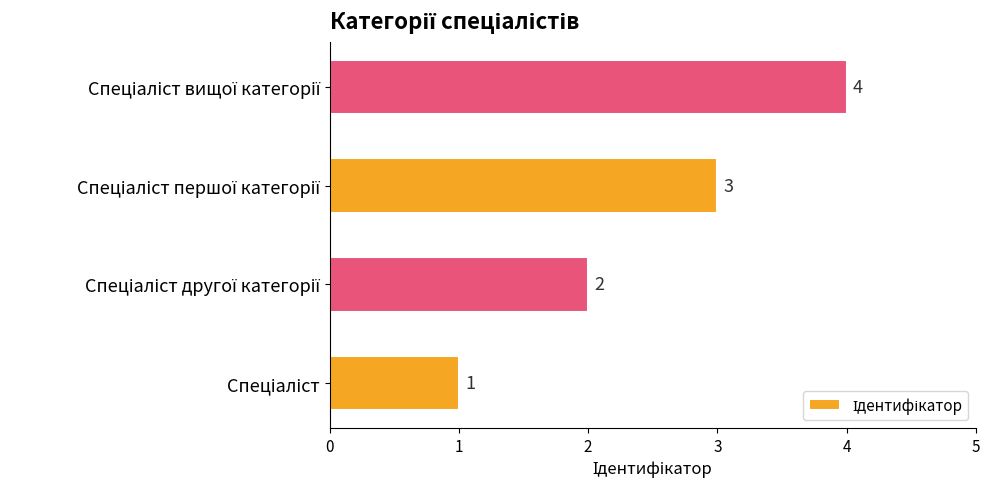

How many values are between 2 and 4?

3